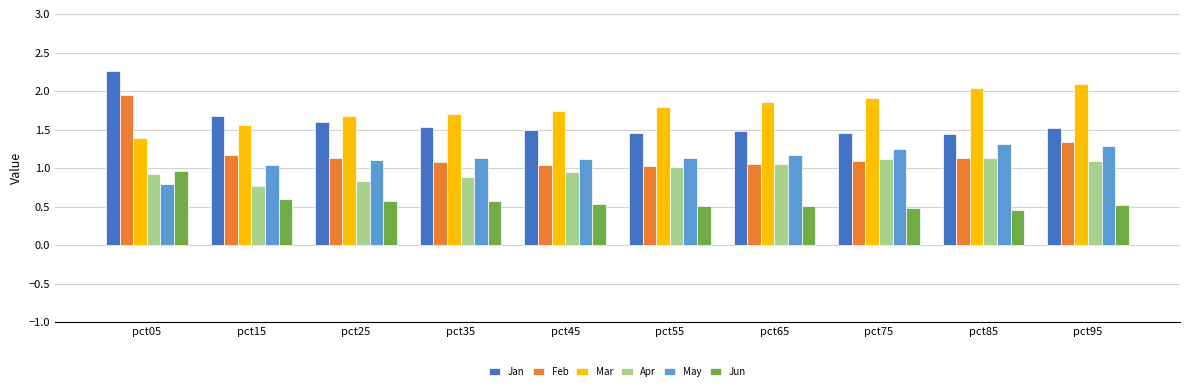

What is the difference between the maximum and minimum values in the Apr series?

0.4